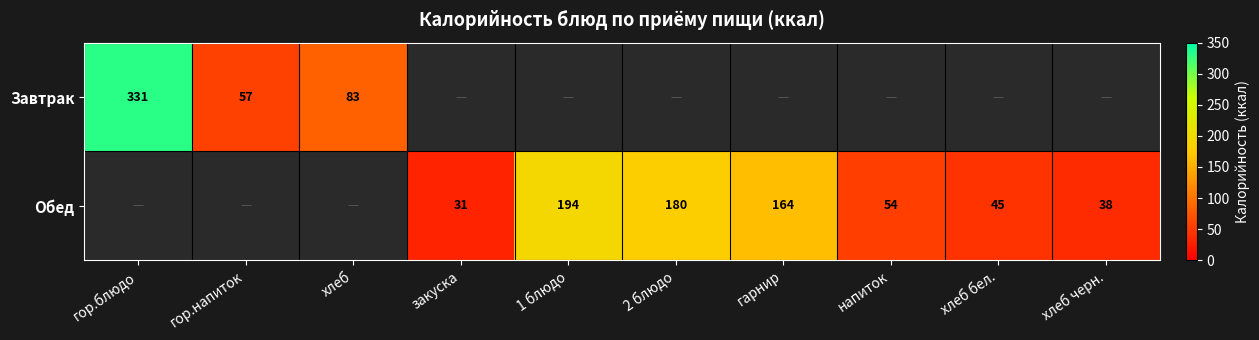

The Обед series shows 194 at 1 блюдо. True or false?

True